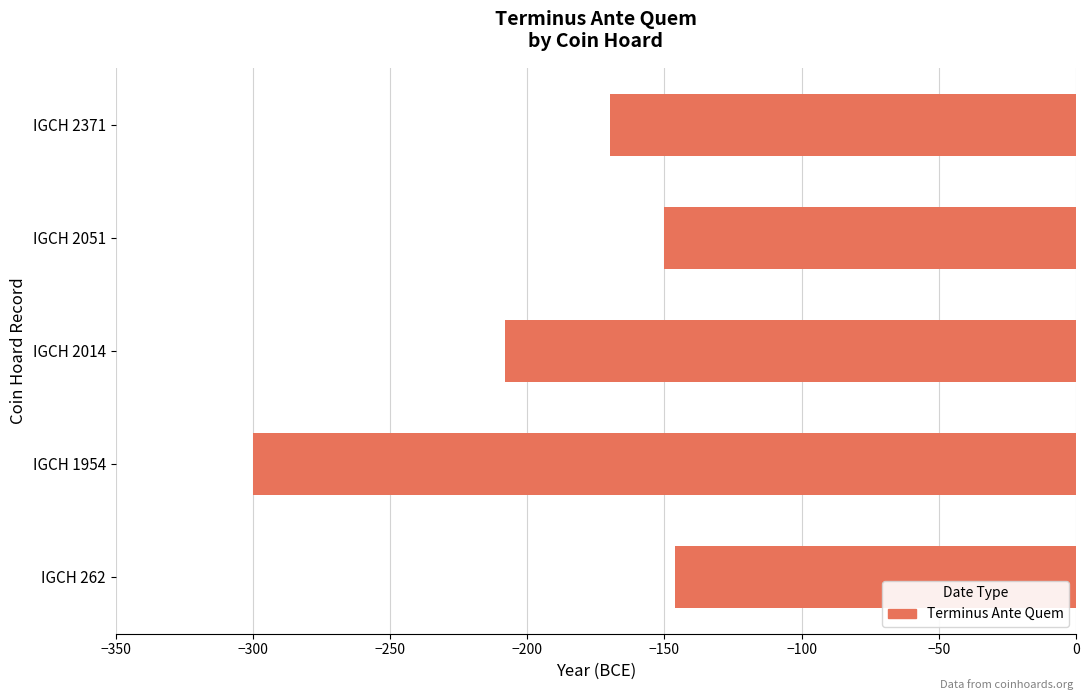

True or false: the data shows -232 at IGCH 2371.

False